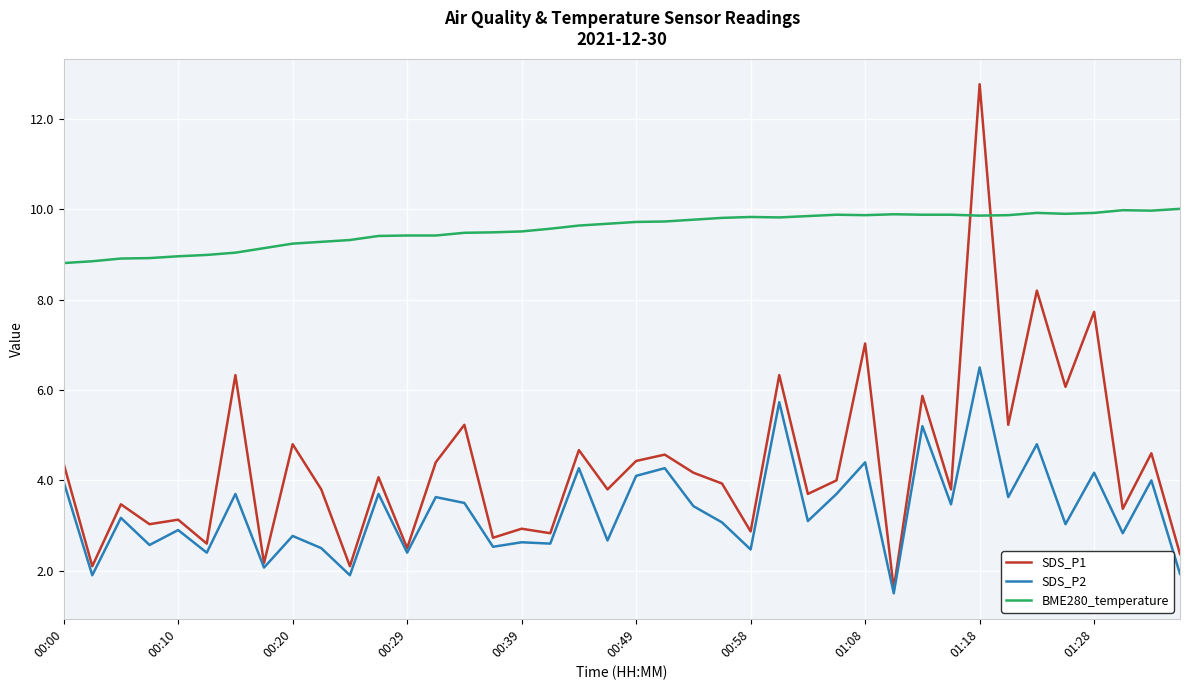

Rank the series by their average value, from highest to lowest.

BME280_temperature, SDS_P1, SDS_P2